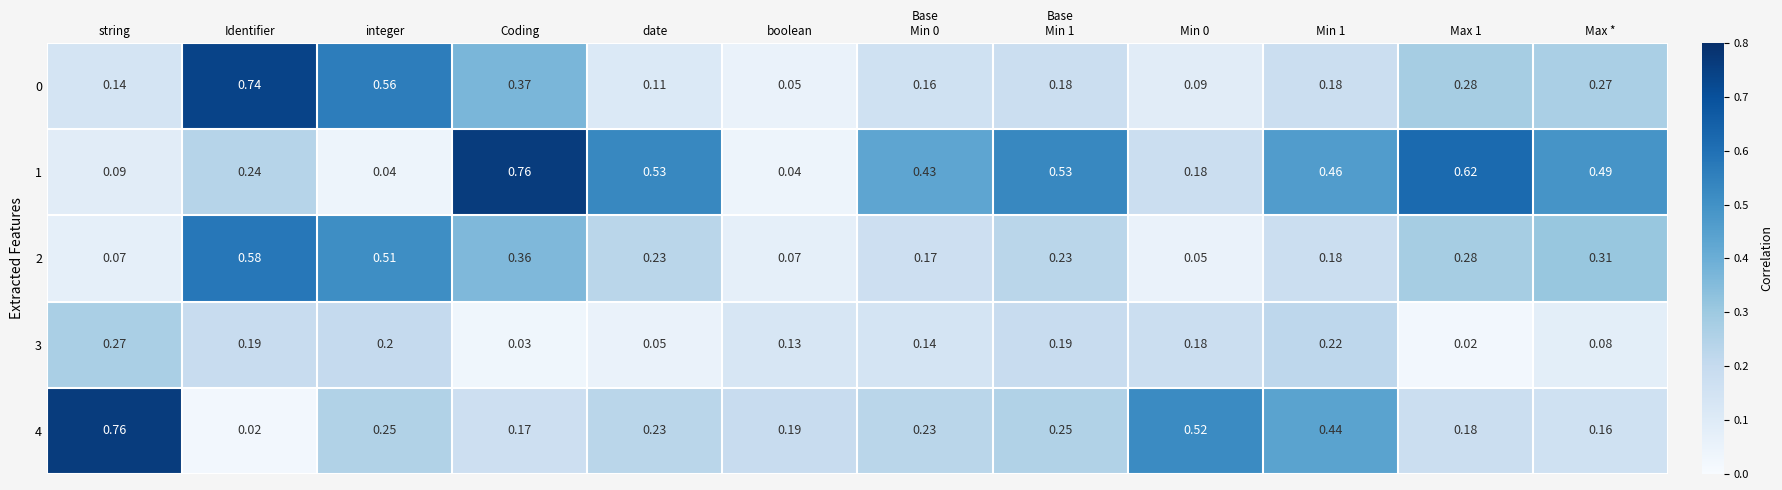

Where is 0 nearest to the value 0?

boolean